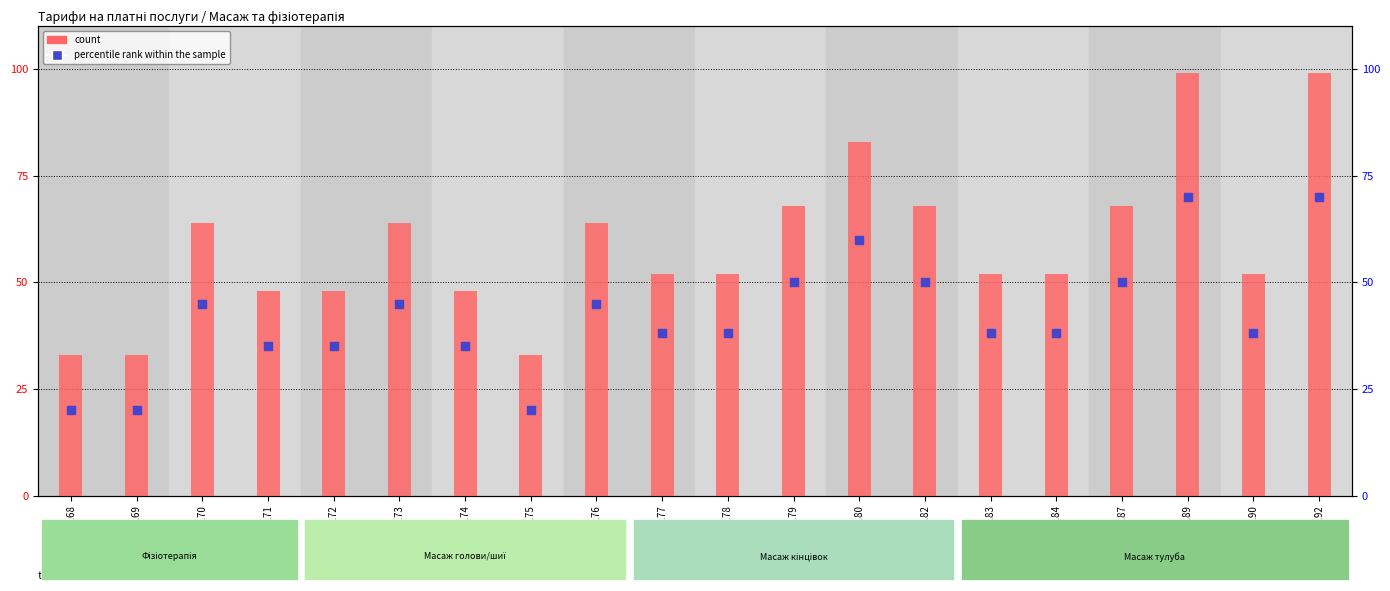

What are all the series names shown in the legend?

count, percentile rank within the sample